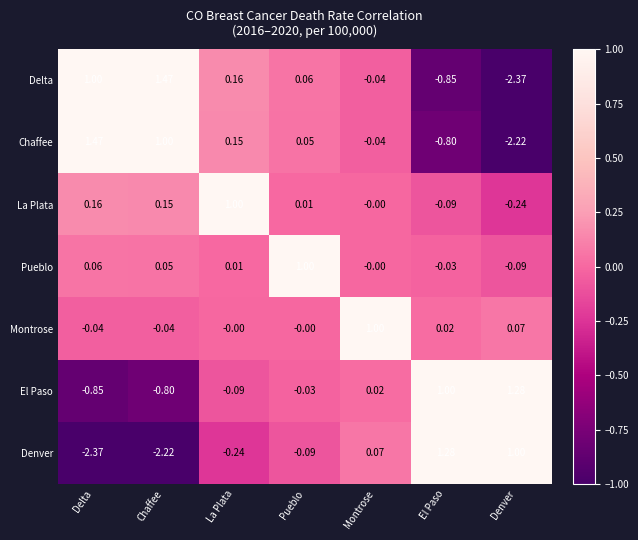

Is the value of La Plata at Pueblo greater than the value of El Paso at Chaffee?

Yes